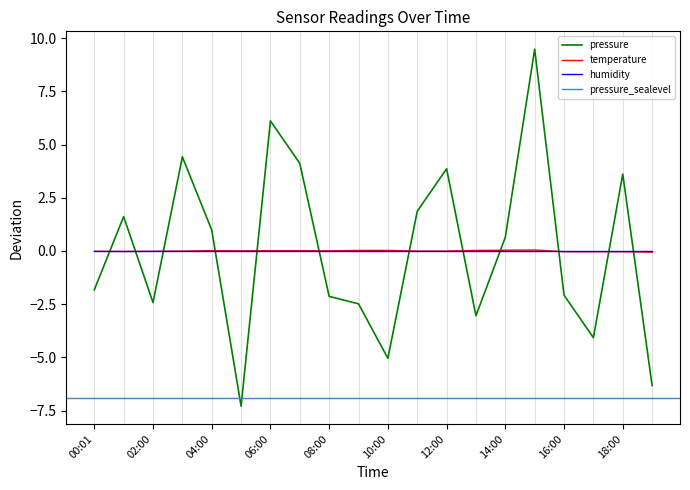

Where do temperature and pressure first cross each other?

00:01 and 01:00